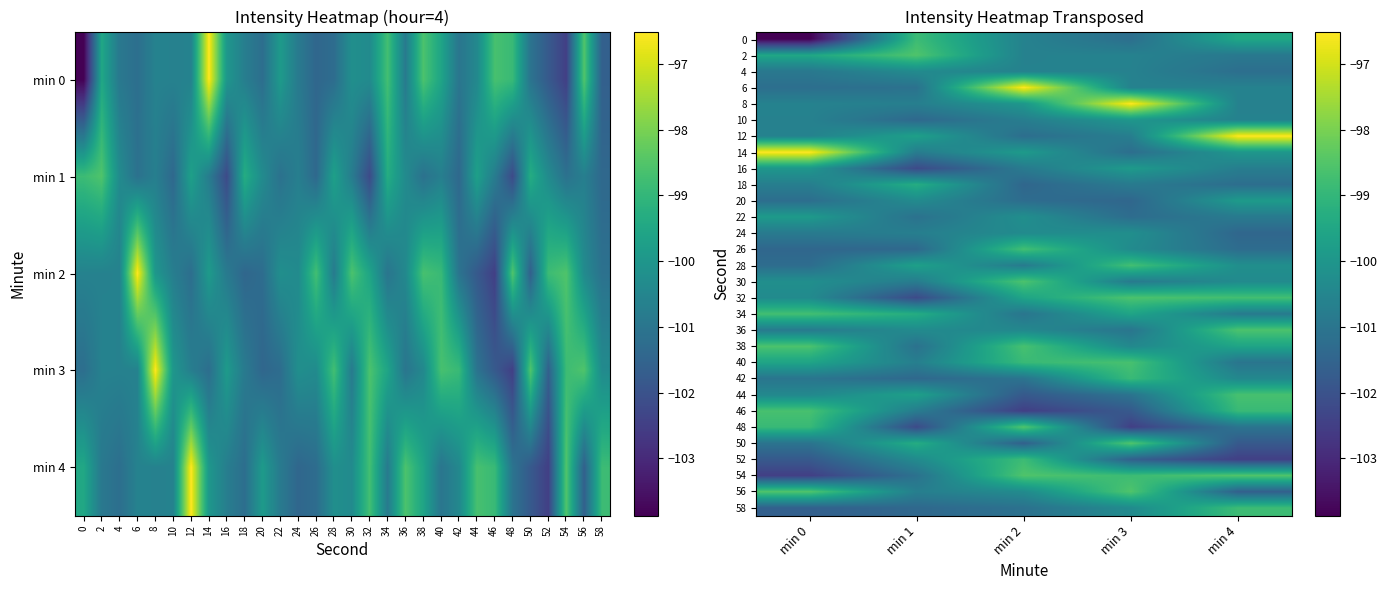

How many data points does each series have?

5